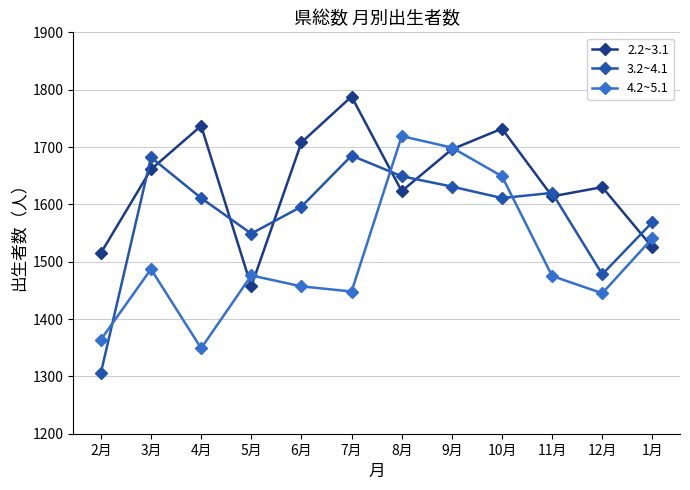

Between 2月 and 10月, which series saw the biggest shift?

3.2~4.1